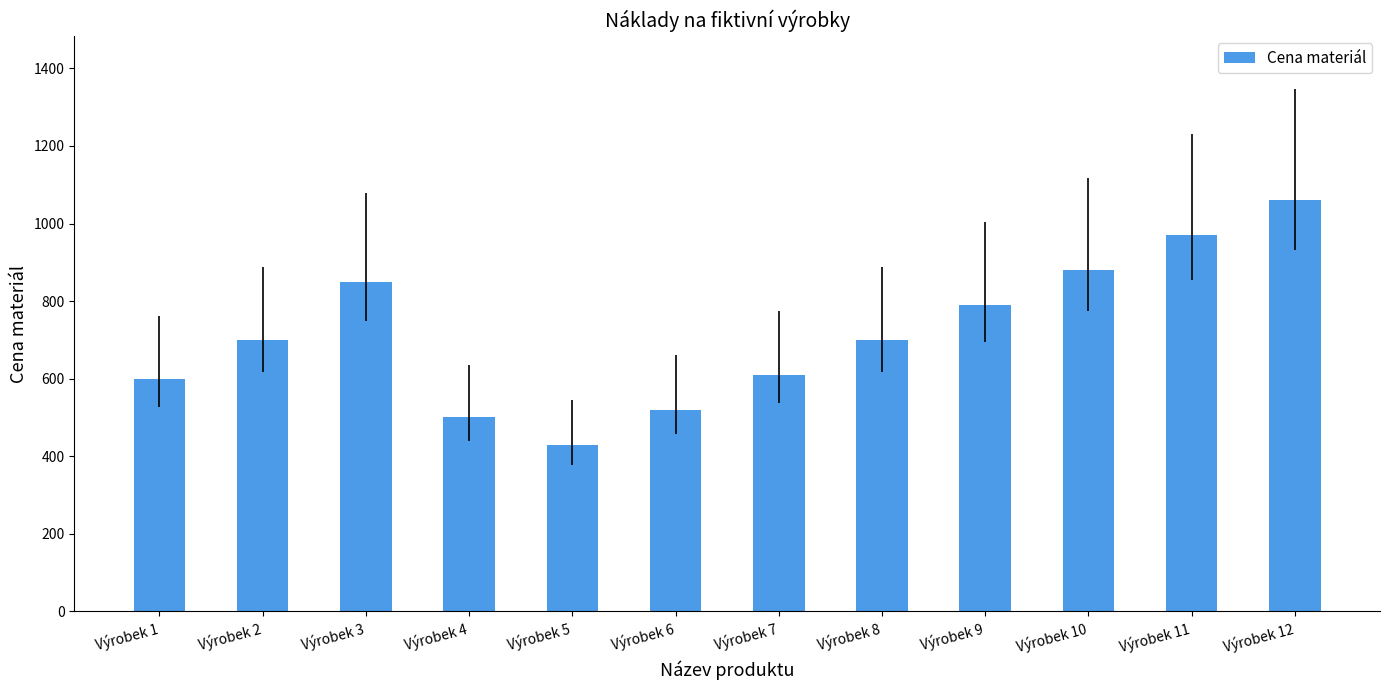

Reading left to right, extract all data points from this chart.

Výrobek 1=600	Výrobek 2=700	Výrobek 3=850	Výrobek 4=500	Výrobek 5=430	Výrobek 6=520	Výrobek 7=610	Výrobek 8=700	Výrobek 9=790	Výrobek 10=880	Výrobek 11=970	Výrobek 12=1060